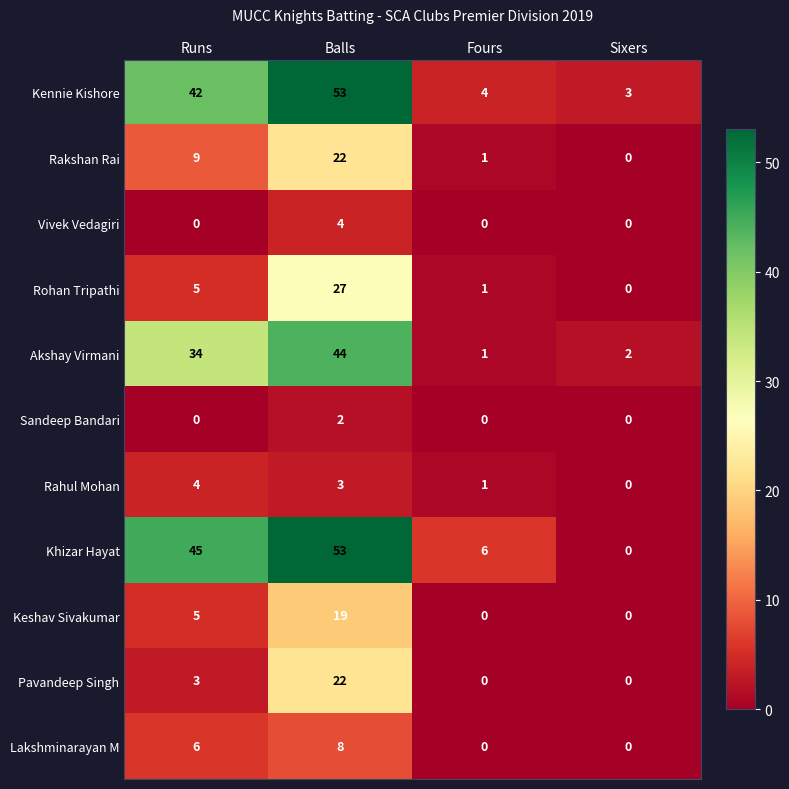

Which series has the largest range (max minus min)?

Khizar Hayat